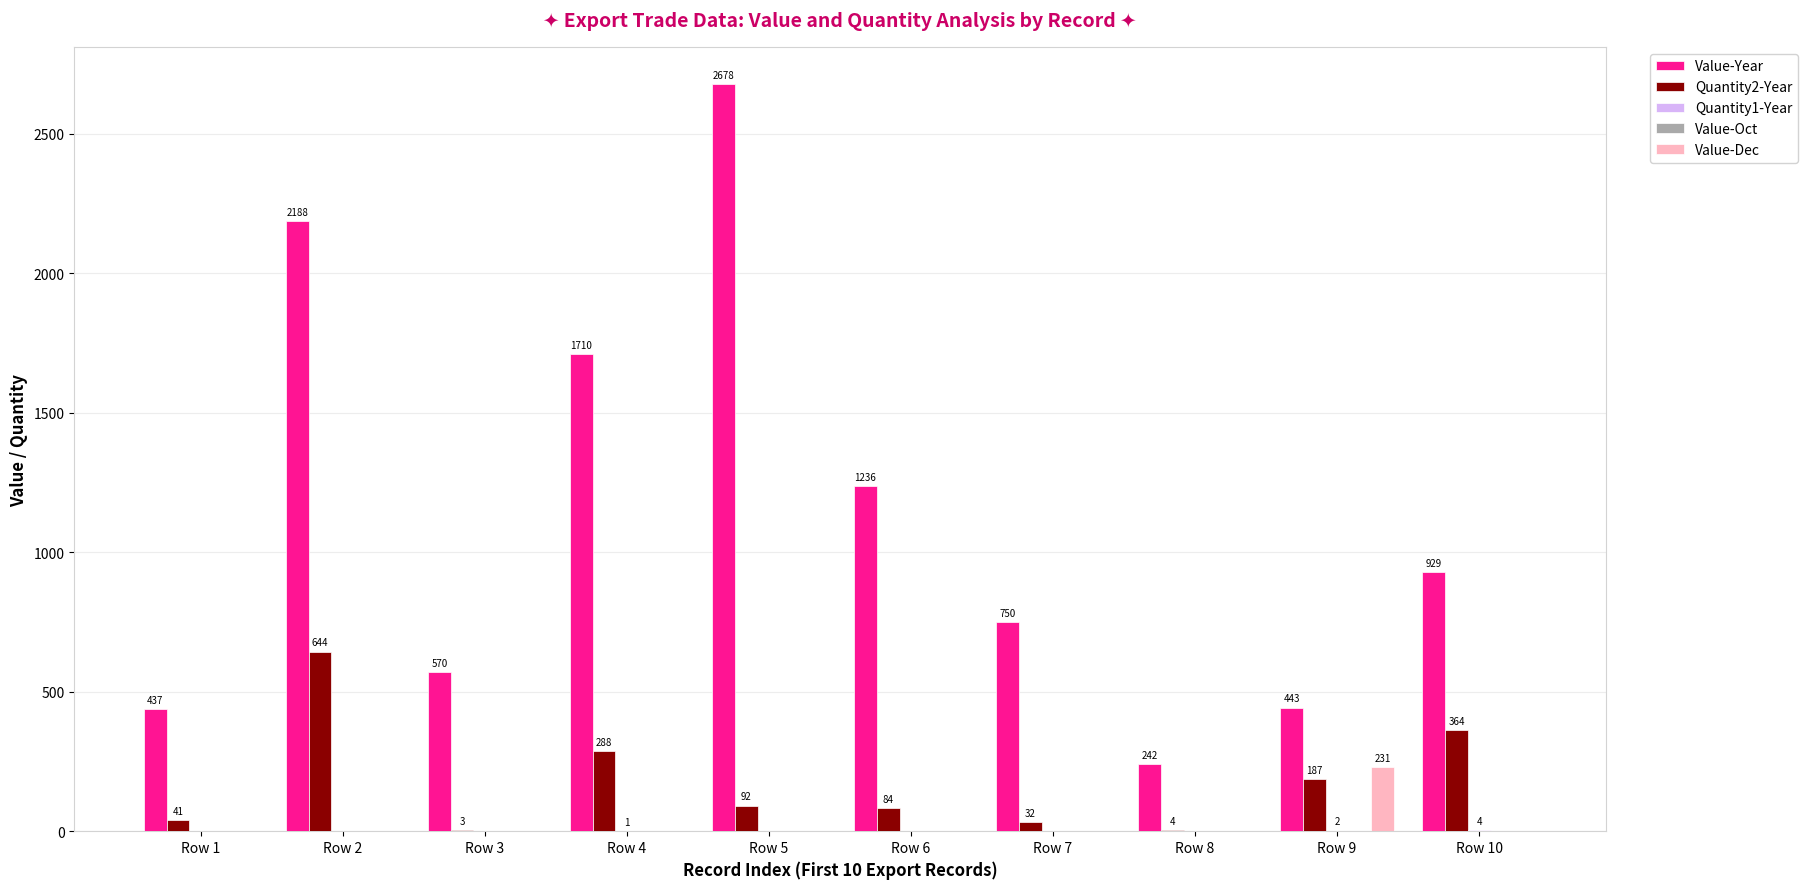

How many groups of bars are there?

10